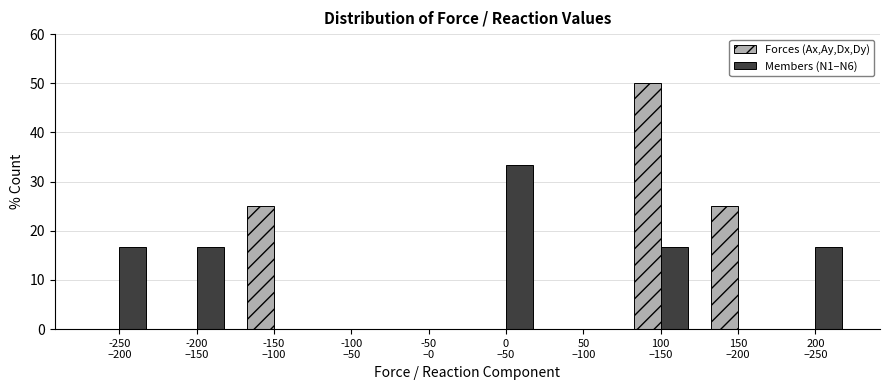

What is the maximum value shown in the chart?

50.0